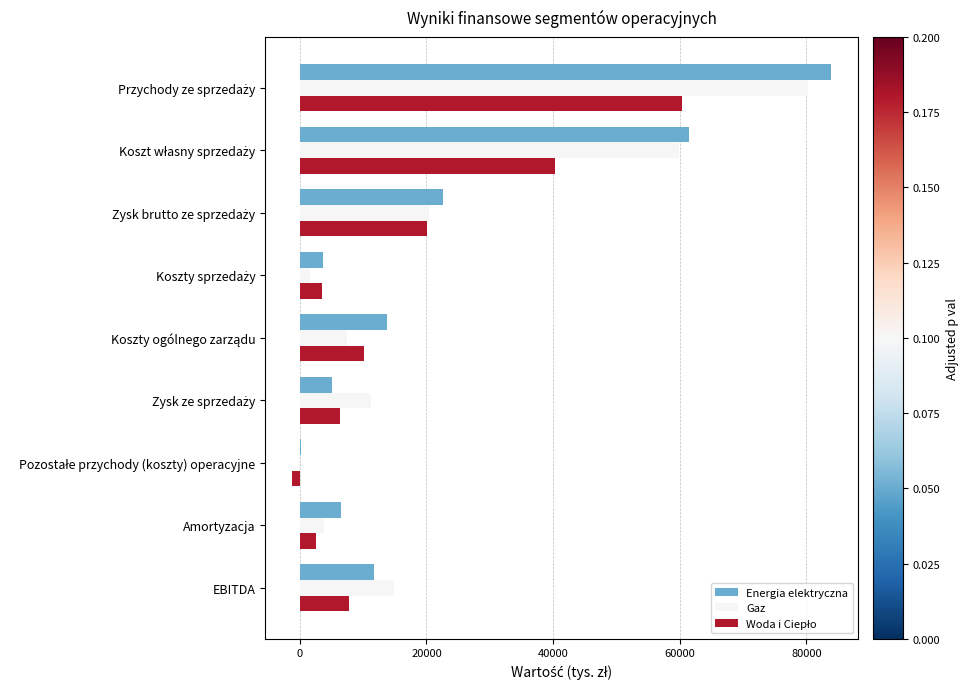

What is the sum of all Gaz values?

199490